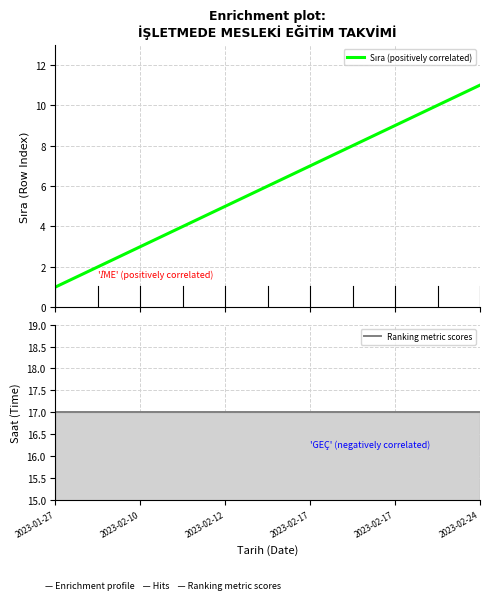

The chart shows a value of 11 at 2023-02-17. True or false?

False